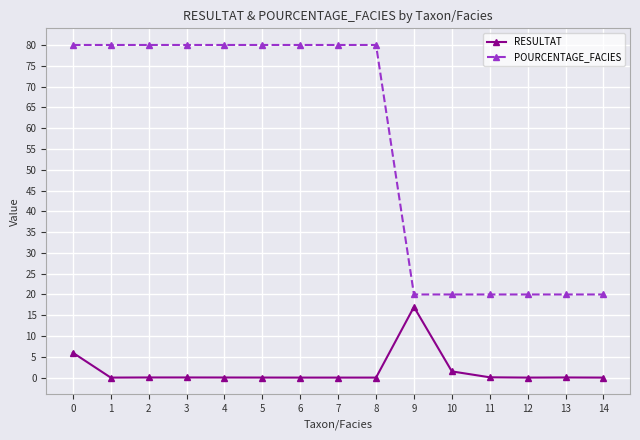

What is the total value across all series at 7?

80.0